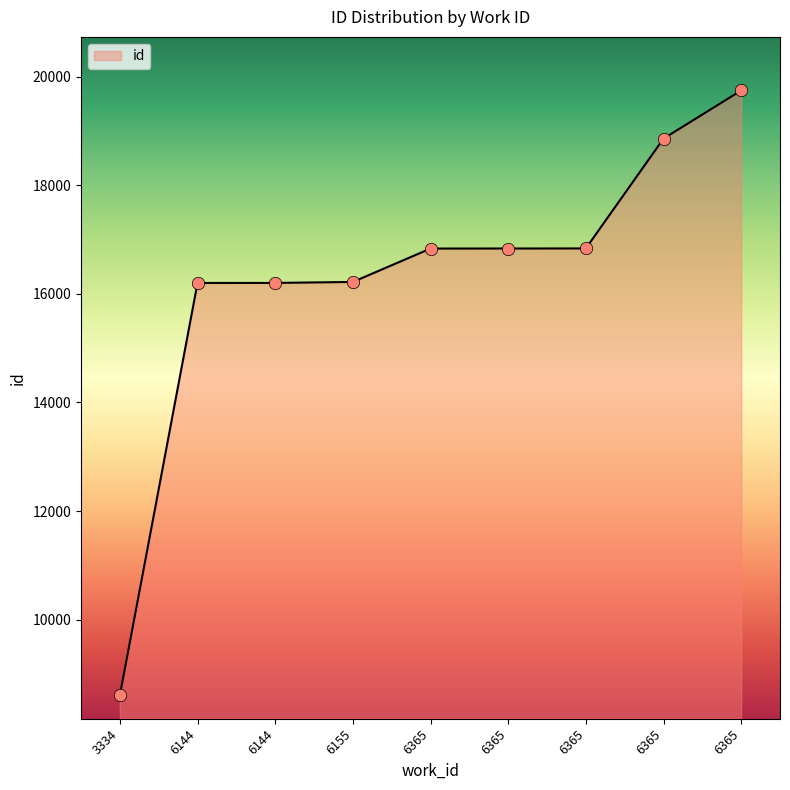

Between 6365 and 6365, which is larger?

6365